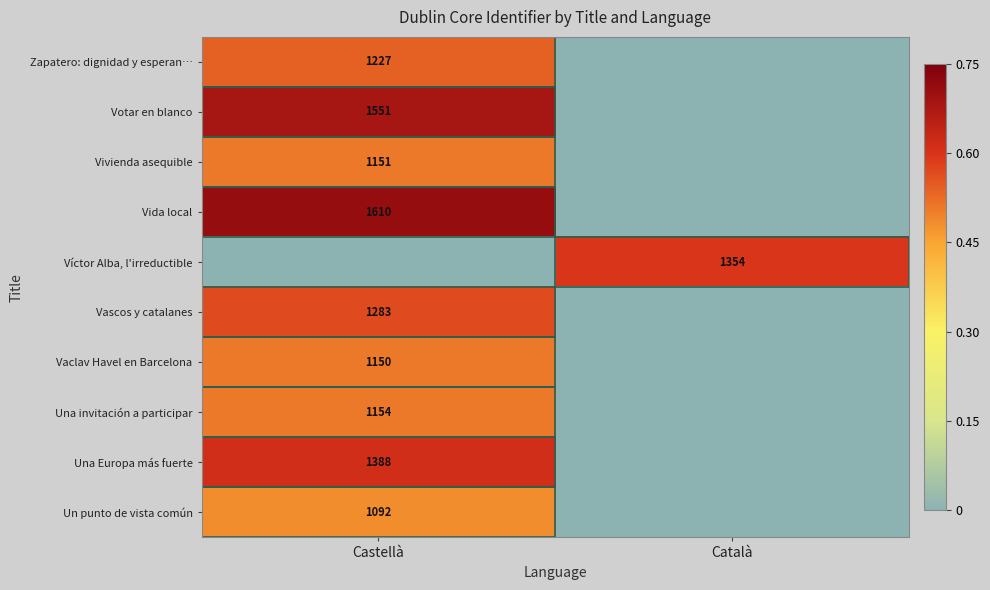

At how many categories does at least one series exceed 0?

2